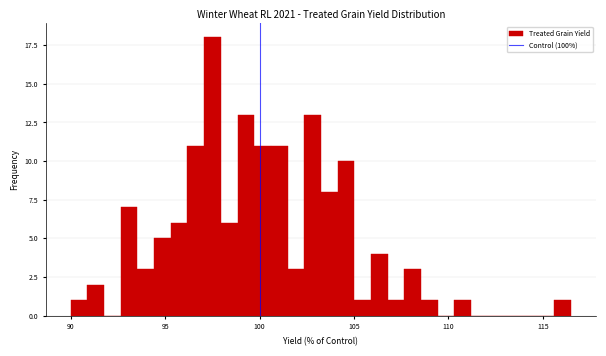

Read against the x-axis, roughly where is the centre of the tallest bar?

97.5